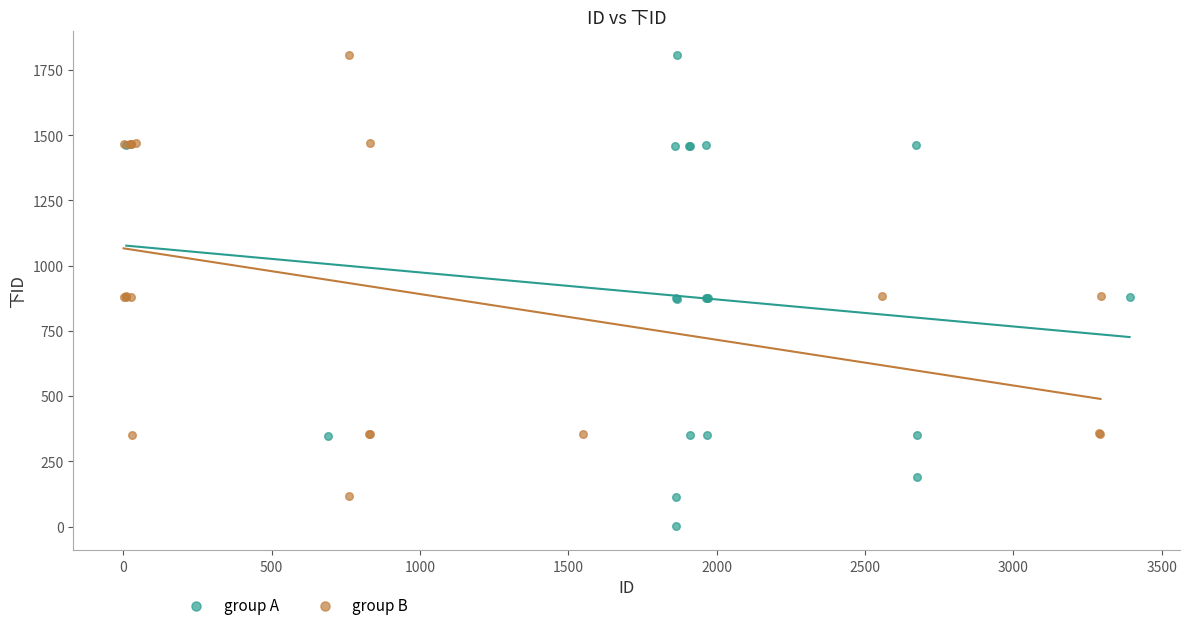

Which series contains the lowest Y value?

group A